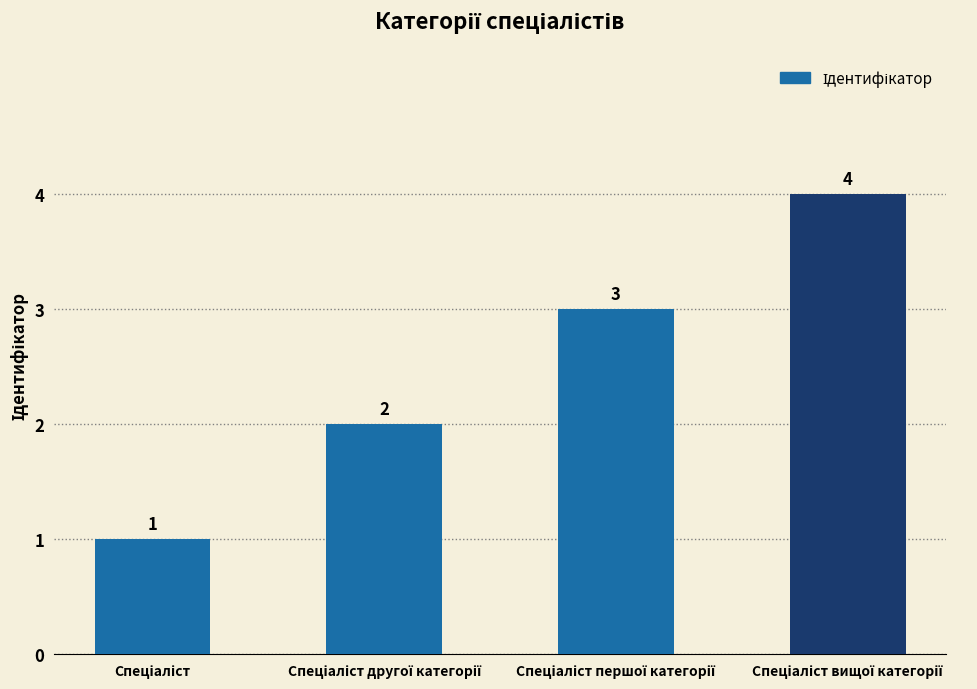

What is the difference between the maximum and minimum values?

3